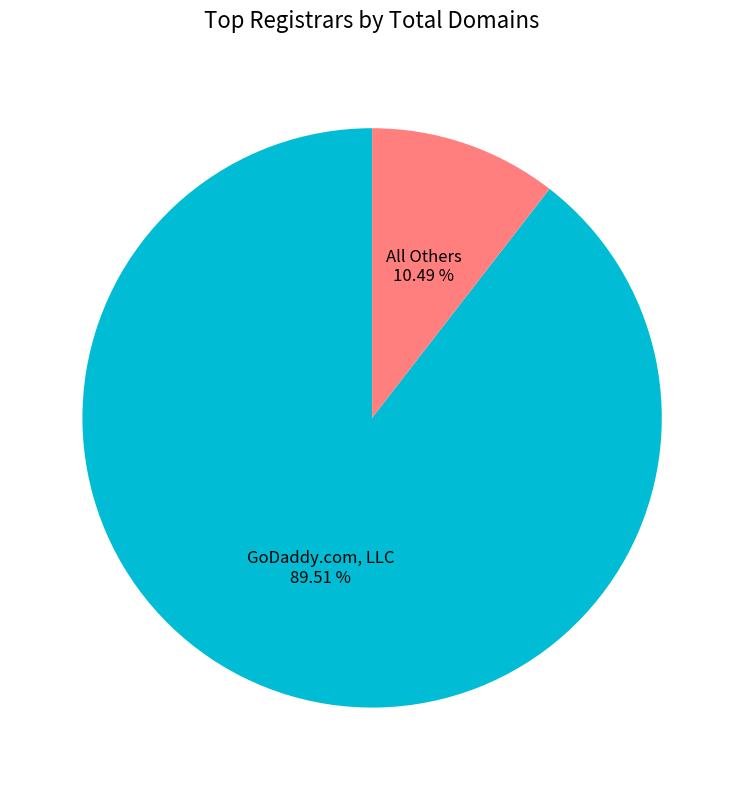

Which category accounts for the majority?

GoDaddy.com, LLC